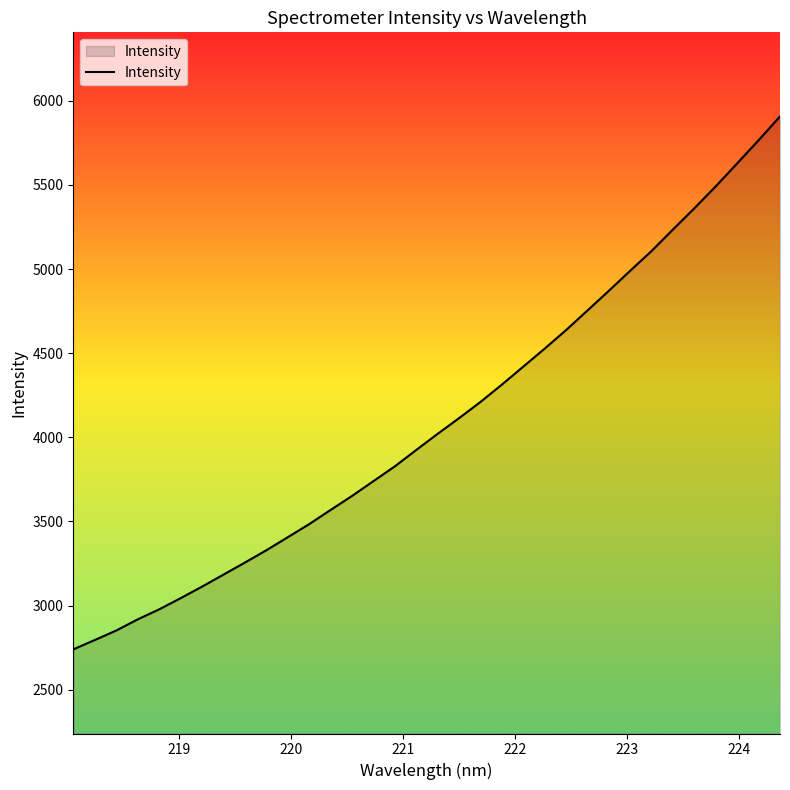

How many series are shown in this chart?

1